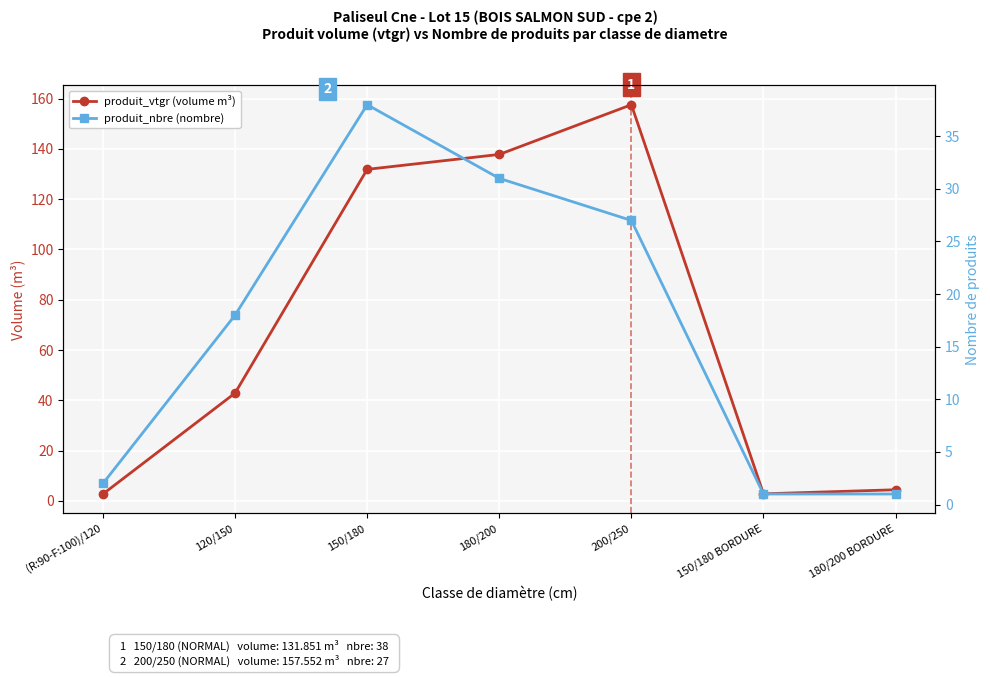

What position from the left is 180/200?

4